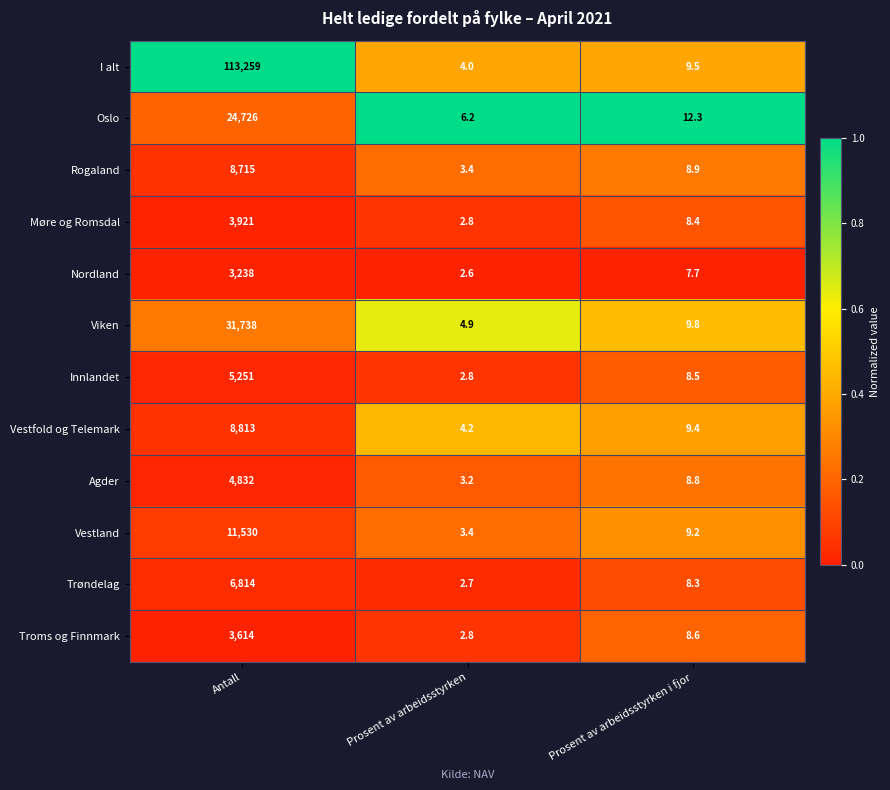

List the series in order of their peak value, highest first.

I alt, Viken, Oslo, Vestland, Vestfold og Telemark, Rogaland, Trøndelag, Innlandet, Agder, Møre og Romsdal, Troms og Finnmark, Nordland